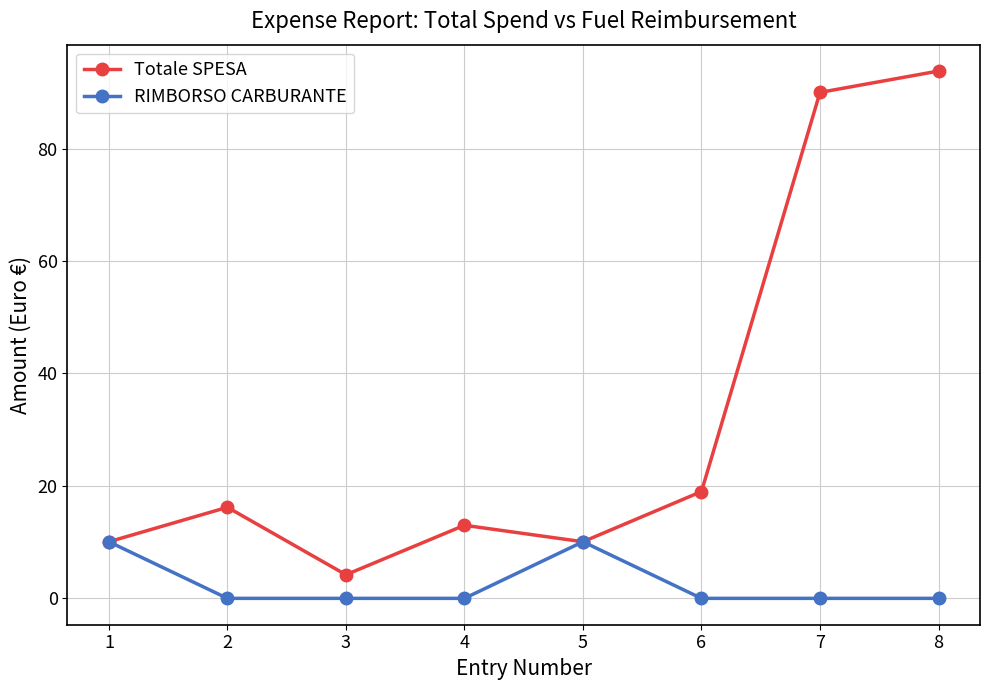

Reading right to left, what are all the values shown in this chart?

Totale SPESA: 8=93.8	7=90.0	6=19.0	5=10.1	4=13.0	3=4.2	2=16.2	1=10.1
RIMBORSO CARBURANTE: 8=0.0	7=0.0	6=0.0	5=10.1	4=0.0	3=0.0	2=0.0	1=10.1